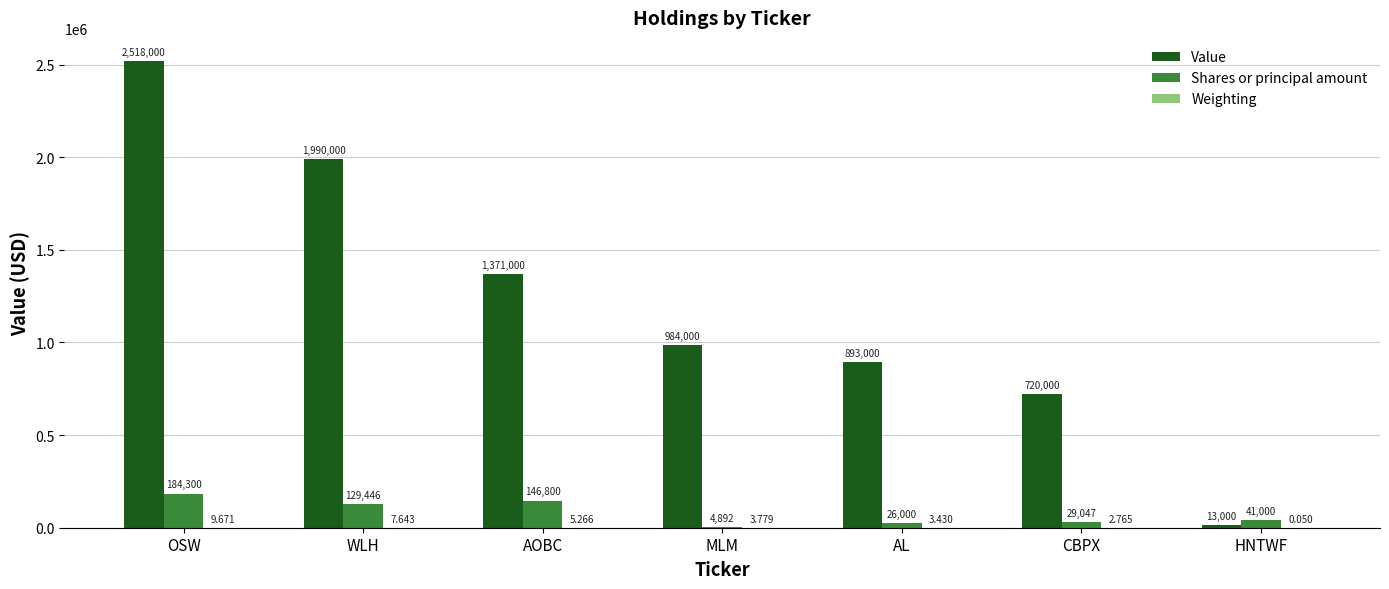

Is it true that Shares or principal amount equals 4892.0 at MLM?

True